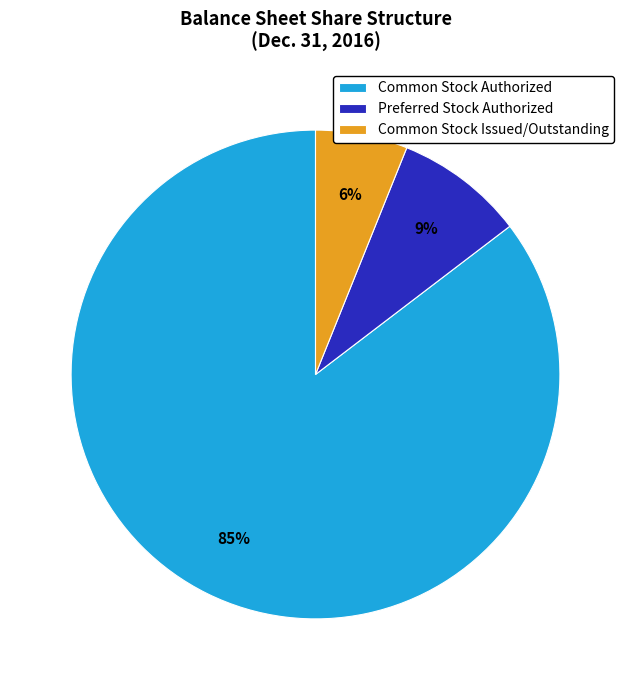

Which slice is the largest?

Common Stock Authorized